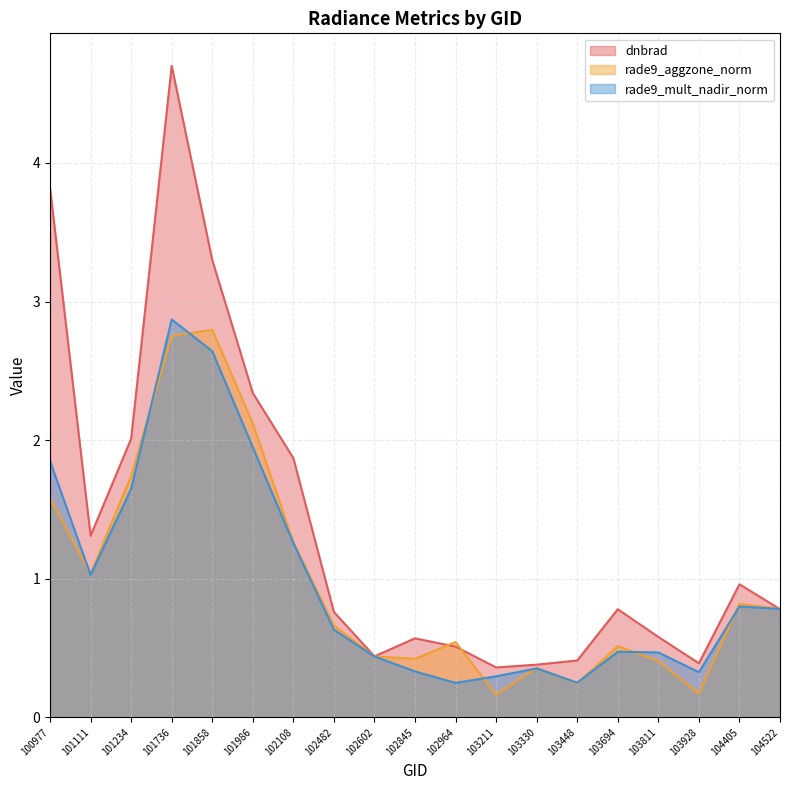

What is the greatest value displayed?

4.7